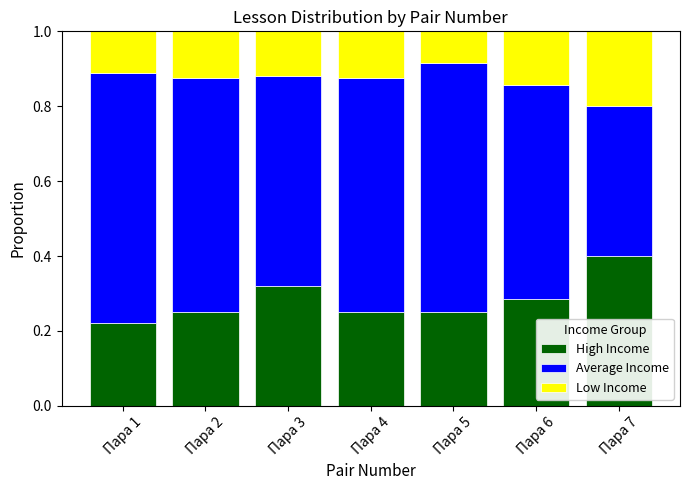

At which label is High Income closest to 0?

Пара 1